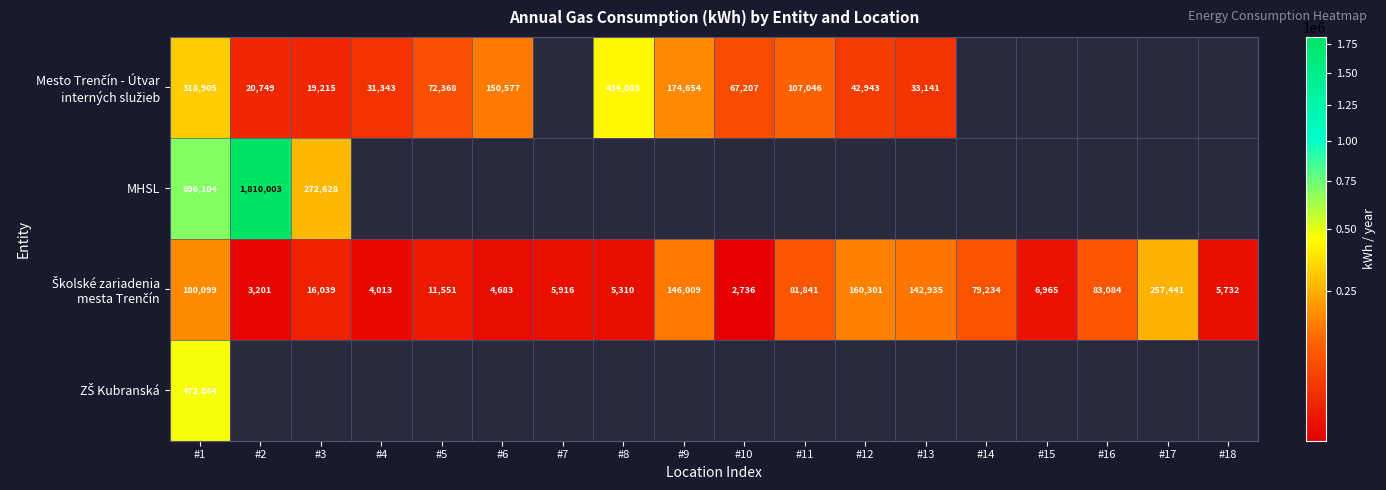

What is the difference between the highest and lowest values at #1?

516005